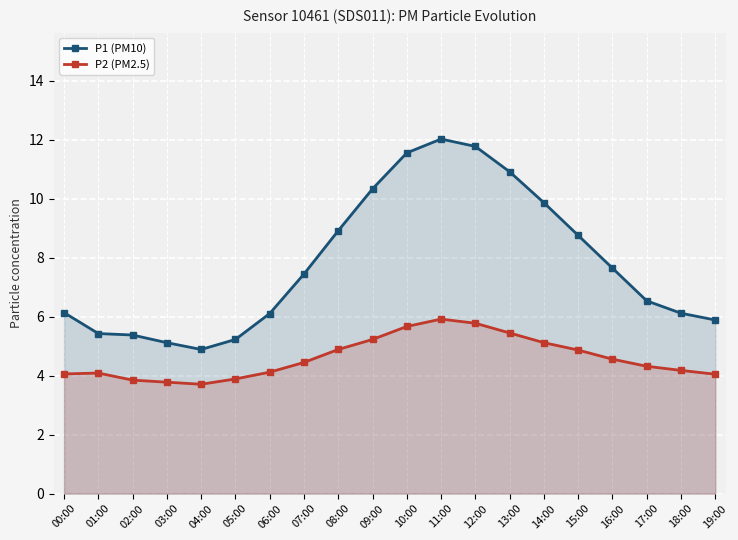

Which category has the highest value in the P1 (PM10) series?

11:00